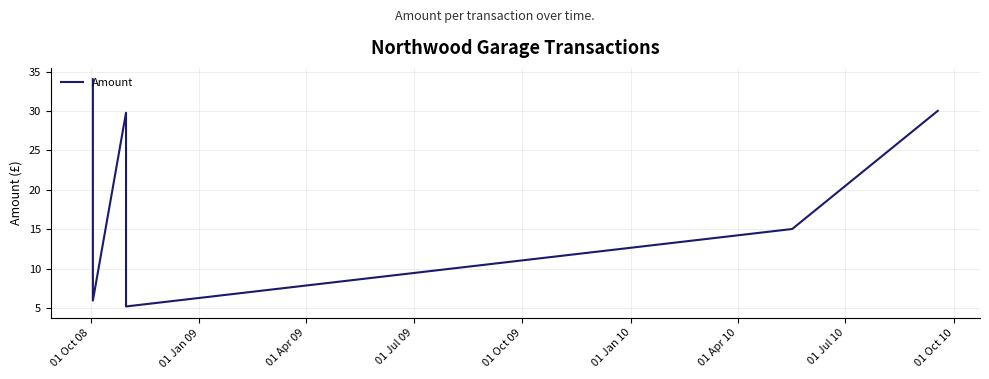

What is the greatest value displayed?

34.0